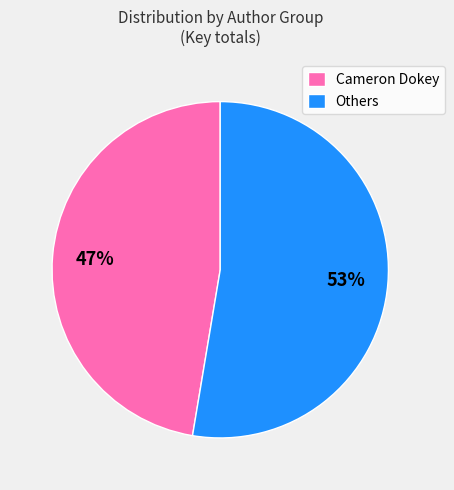

Which category has the biggest portion of the pie?

Others